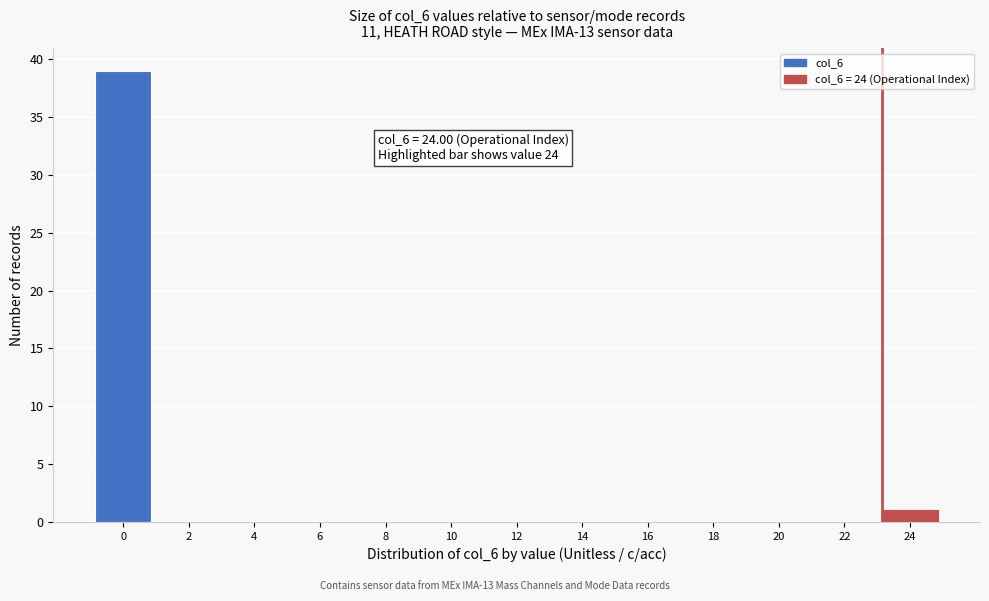

Reading left to right, what are all the values shown in this chart?

0=39	2=0	4=0	6=0	8=0	10=0	12=0	14=0	16=0	18=0	20=0	22=0	24=1